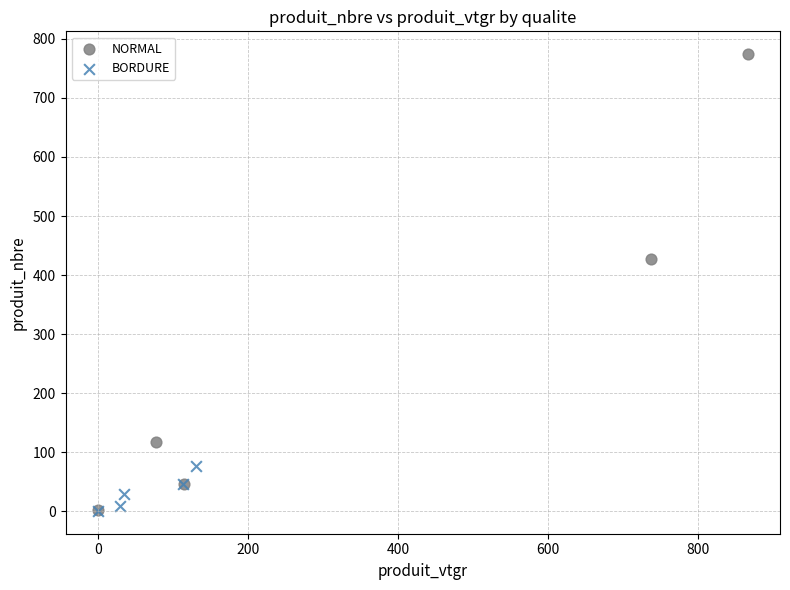

Which series contains the highest Y value?

NORMAL